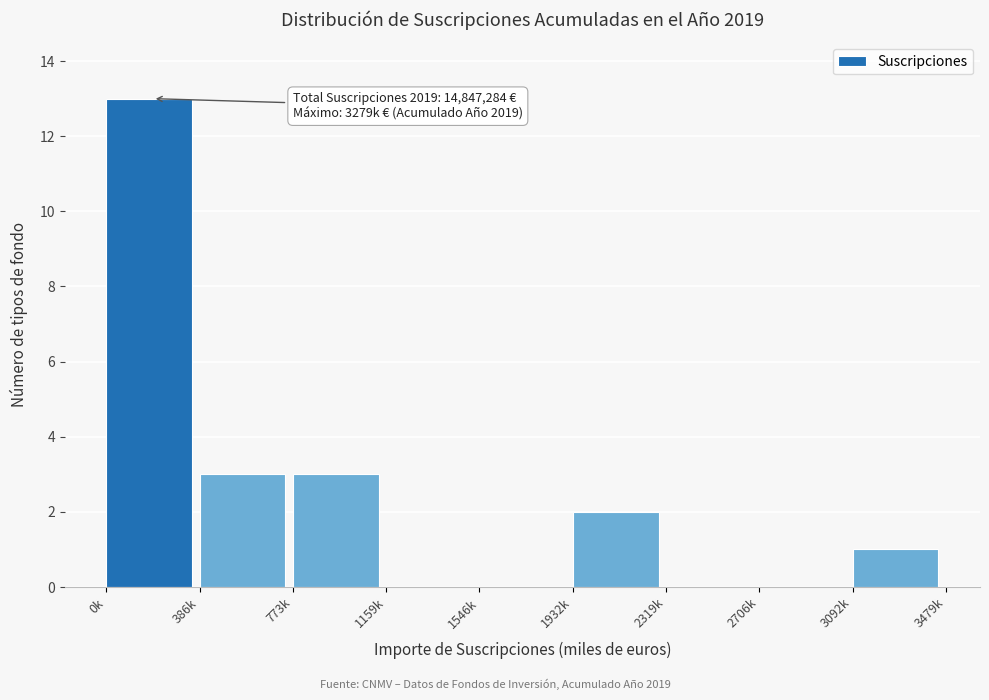

Reading left to right, transcribe all the data shown in this chart.

0k=13	386k=3	773k=3	1159k=0	1546k=0	1932k=2	2319k=0	2706k=0	3092k=1